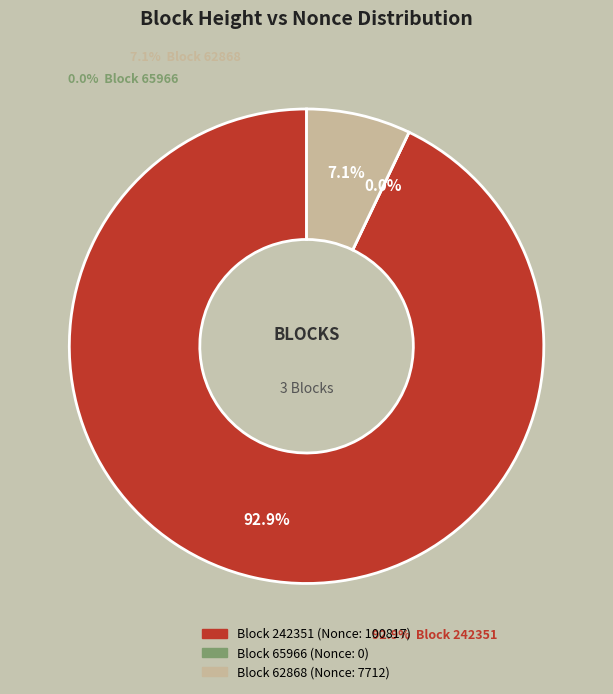

Is there any slice that represents more than half of the pie?

Yes